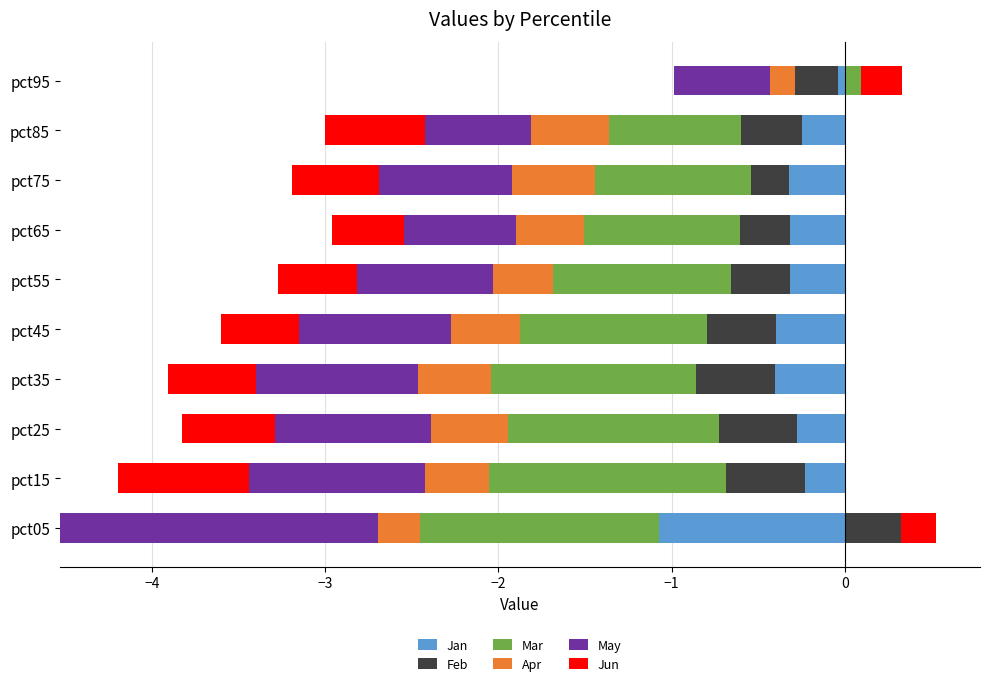

What are all the series names shown in the legend?

Jan, Feb, Mar, Apr, May, Jun